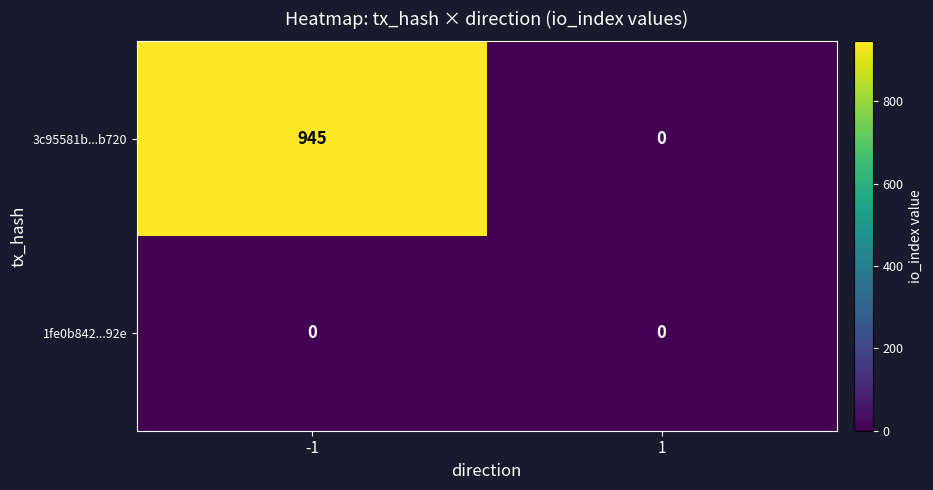

Between -1 and 1, which series saw the biggest shift?

3c95581b...b720